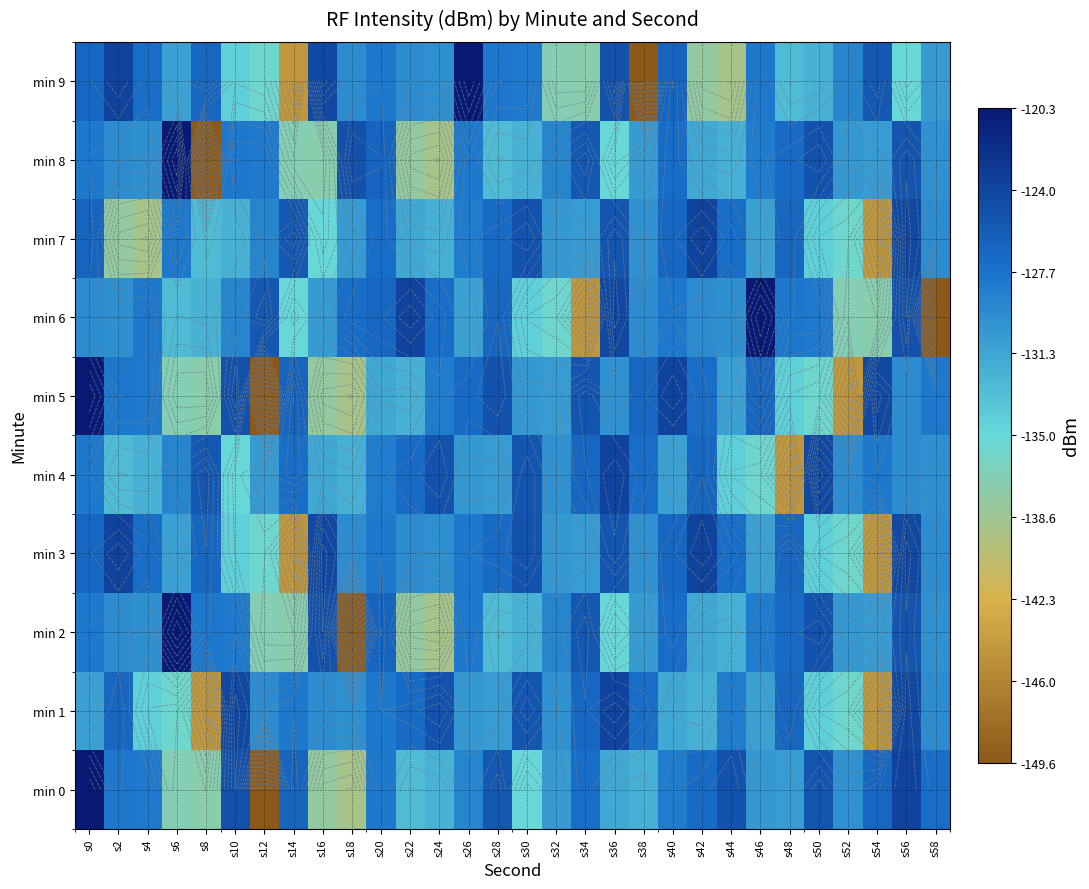

What is the sum of the min 6 values at s52 and s16?

-267.4